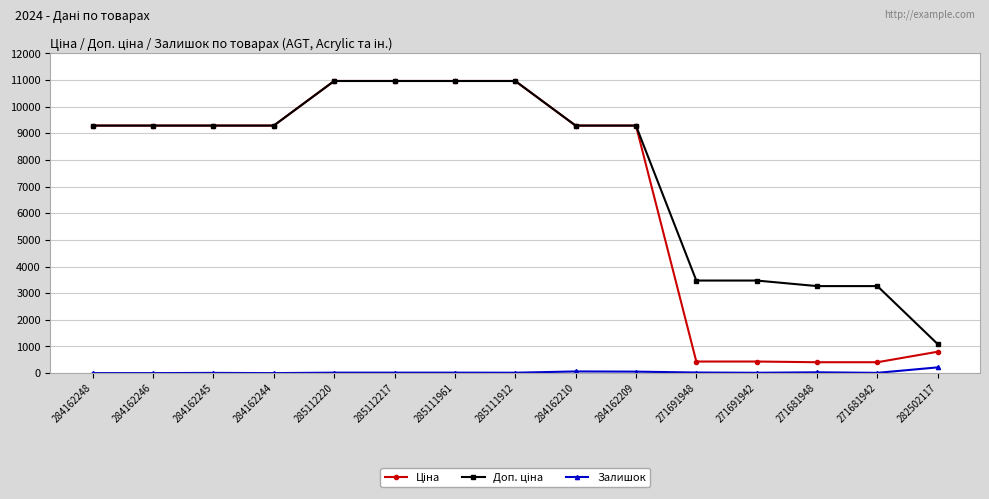

At how many categories does at least one series exceed 8856?

10